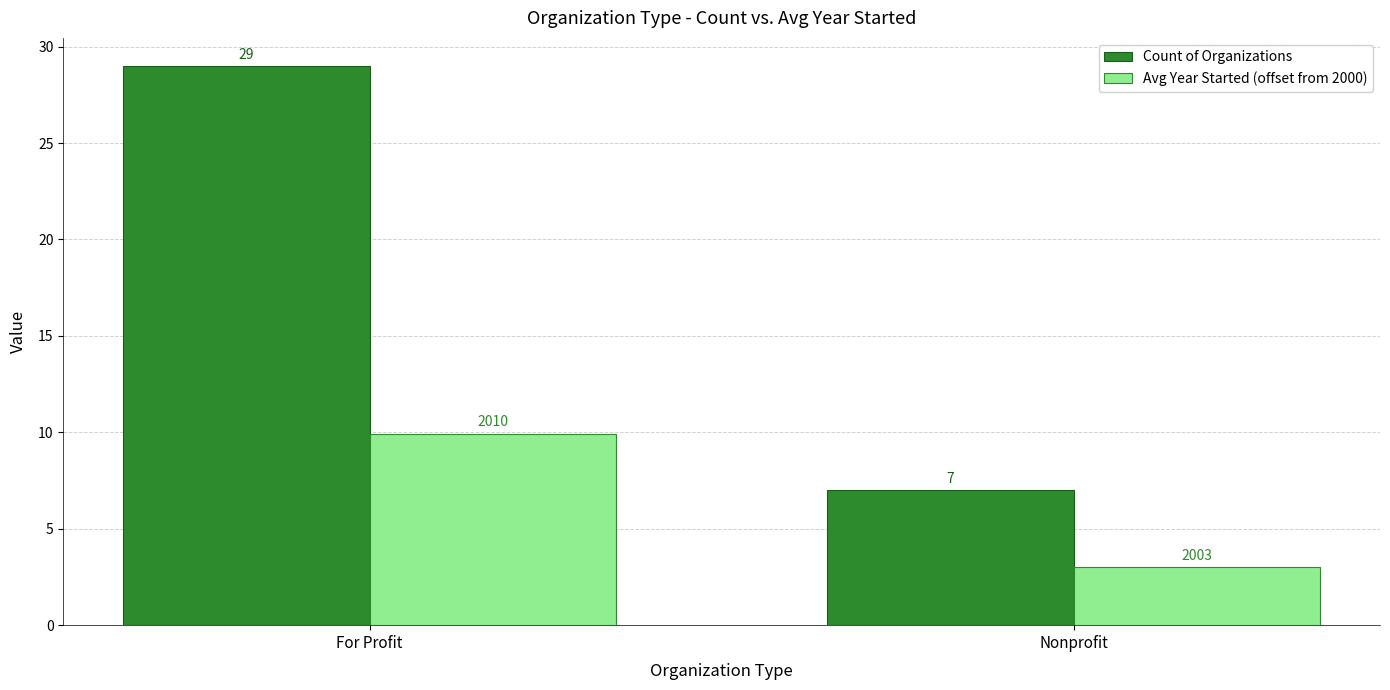

What is the minimum value shown in the chart?

3.0